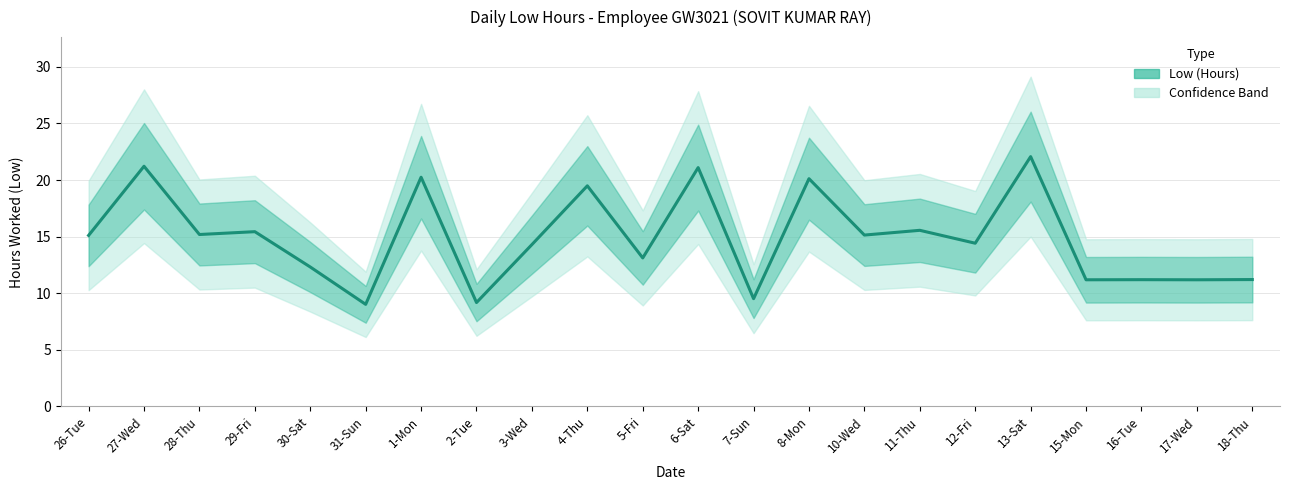

What is the smallest value displayed?

9.0